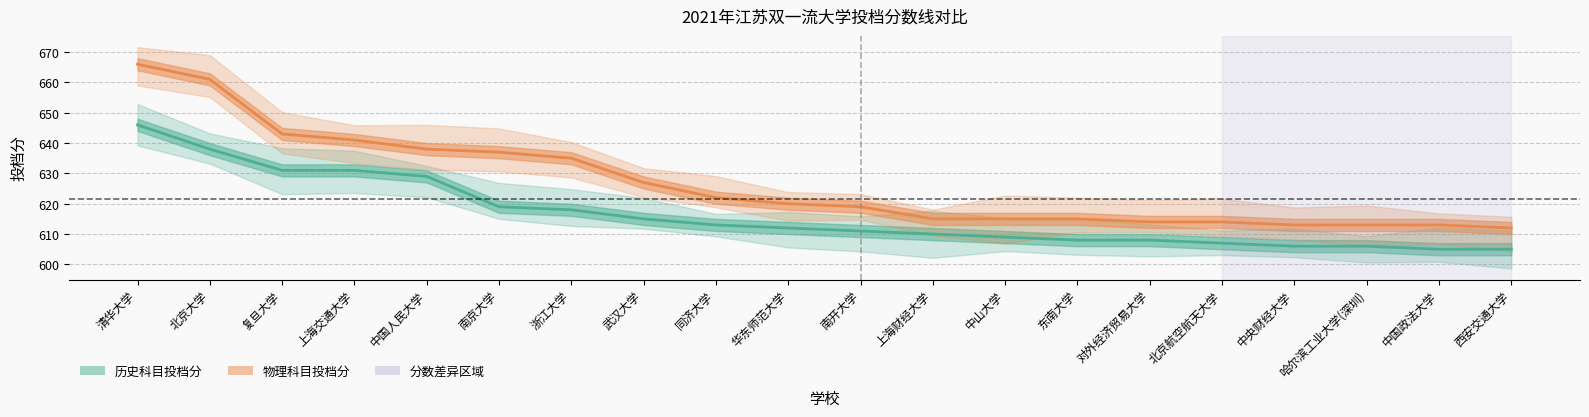

True or false: 物理科目投档分 and 历史科目投档分 cross at least once.

False